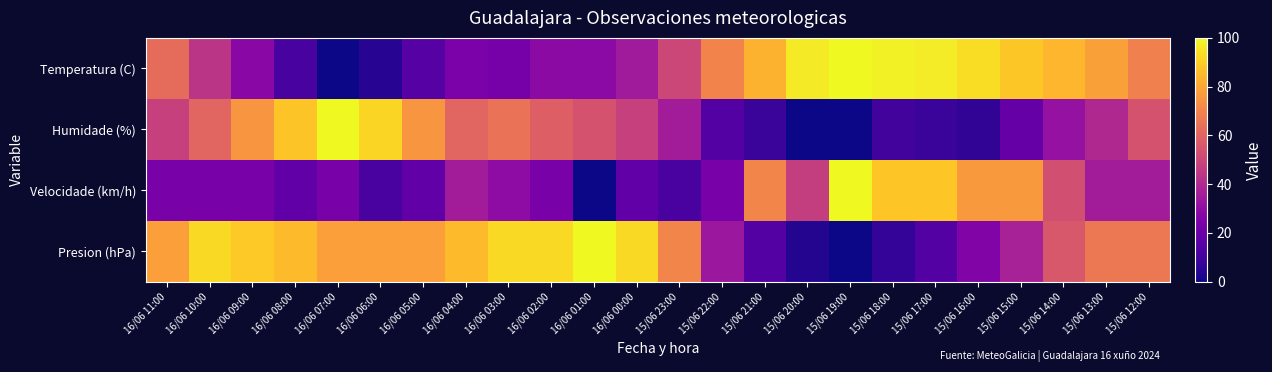

Reading left to right, extract all data points from this chart.

Temperatura (C): 16/06 11:00=62.6	16/06 10:00=43.9	16/06 09:00=28.1	16/06 08:00=11.7	16/06 07:00=0.0	16/06 06:00=4.7	16/06 05:00=15.2	16/06 04:00=24.6	16/06 03:00=23.4	16/06 02:00=29.2	16/06 01:00=28.7	16/06 00:00=35.1	15/06 23:00=50.3	15/06 22:00=70.2	15/06 21:00=83.0	15/06 20:00=96.5	15/06 19:00=100.0	15/06 18:00=98.2	15/06 17:00=97.1	15/06 16:00=93.6	15/06 15:00=88.3	15/06 14:00=84.2	15/06 13:00=78.4	15/06 12:00=69.0
Humidade (%): 16/06 11:00=47.9	16/06 10:00=60.4	16/06 09:00=75.0	16/06 08:00=87.5	16/06 07:00=100.0	16/06 06:00=91.7	16/06 05:00=75.0	16/06 04:00=60.4	16/06 03:00=64.6	16/06 02:00=58.3	16/06 01:00=54.2	16/06 00:00=47.9	15/06 23:00=35.4	15/06 22:00=14.6	15/06 21:00=8.3	15/06 20:00=0.0	15/06 19:00=0.0	15/06 18:00=10.4	15/06 17:00=8.3	15/06 16:00=6.2	15/06 15:00=18.8	15/06 14:00=31.2	15/06 13:00=39.6	15/06 12:00=54.2
Velocidade (km/h): 16/06 11:00=23.5	16/06 10:00=23.5	16/06 09:00=23.5	16/06 08:00=17.6	16/06 07:00=23.5	16/06 06:00=11.8	16/06 05:00=17.6	16/06 04:00=35.3	16/06 03:00=29.4	16/06 02:00=23.5	16/06 01:00=0.0	16/06 00:00=17.6	15/06 23:00=11.8	15/06 22:00=23.5	15/06 21:00=70.6	15/06 20:00=47.1	15/06 19:00=100.0	15/06 18:00=88.2	15/06 17:00=88.2	15/06 16:00=76.5	15/06 15:00=76.5	15/06 14:00=52.9	15/06 13:00=35.3	15/06 12:00=35.3
Presion (hPa): 16/06 11:00=77.8	16/06 10:00=92.6	16/06 09:00=88.9	16/06 08:00=85.2	16/06 07:00=77.8	16/06 06:00=77.8	16/06 05:00=77.8	16/06 04:00=85.2	16/06 03:00=92.6	16/06 02:00=92.6	16/06 01:00=100.0	16/06 00:00=92.6	15/06 23:00=70.4	15/06 22:00=33.3	15/06 21:00=14.8	15/06 20:00=3.7	15/06 19:00=0.0	15/06 18:00=7.4	15/06 17:00=14.8	15/06 16:00=25.9	15/06 15:00=37.0	15/06 14:00=55.6	15/06 13:00=66.7	15/06 12:00=66.7